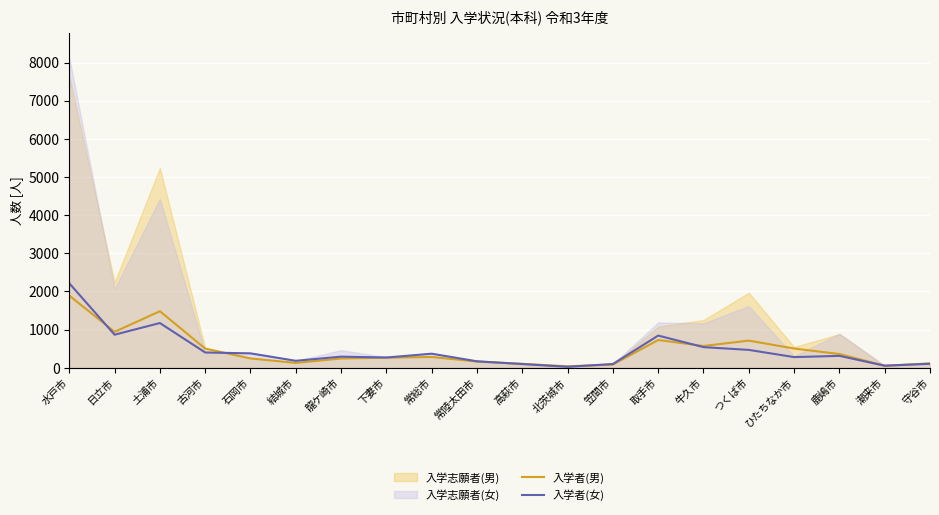

What is the difference between the highest and lowest values at 北茨城市?

14